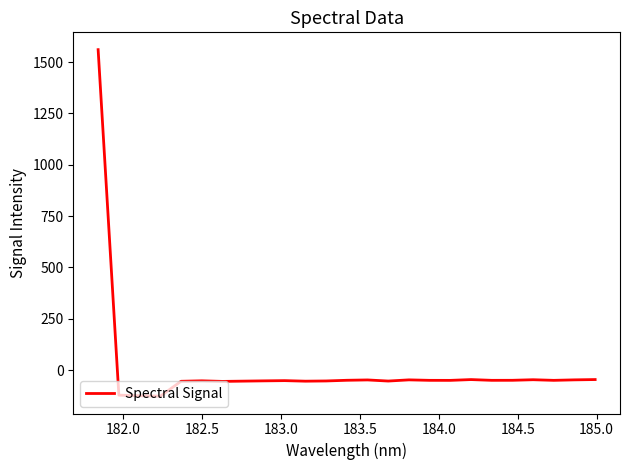

What is the difference between the maximum and minimum values?

1687.7